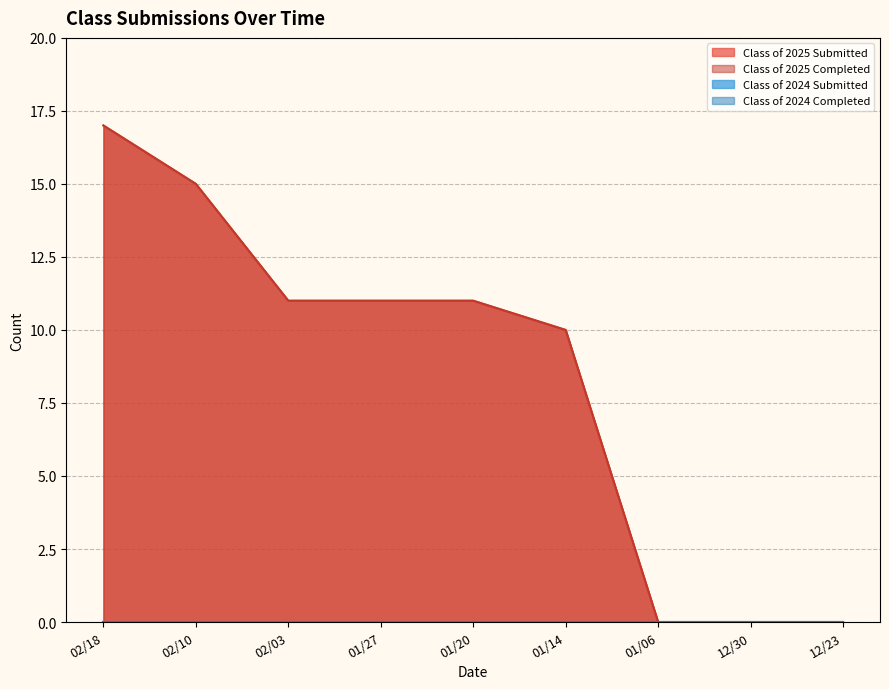

Between 01/20 and 01/27, which is larger?

01/20